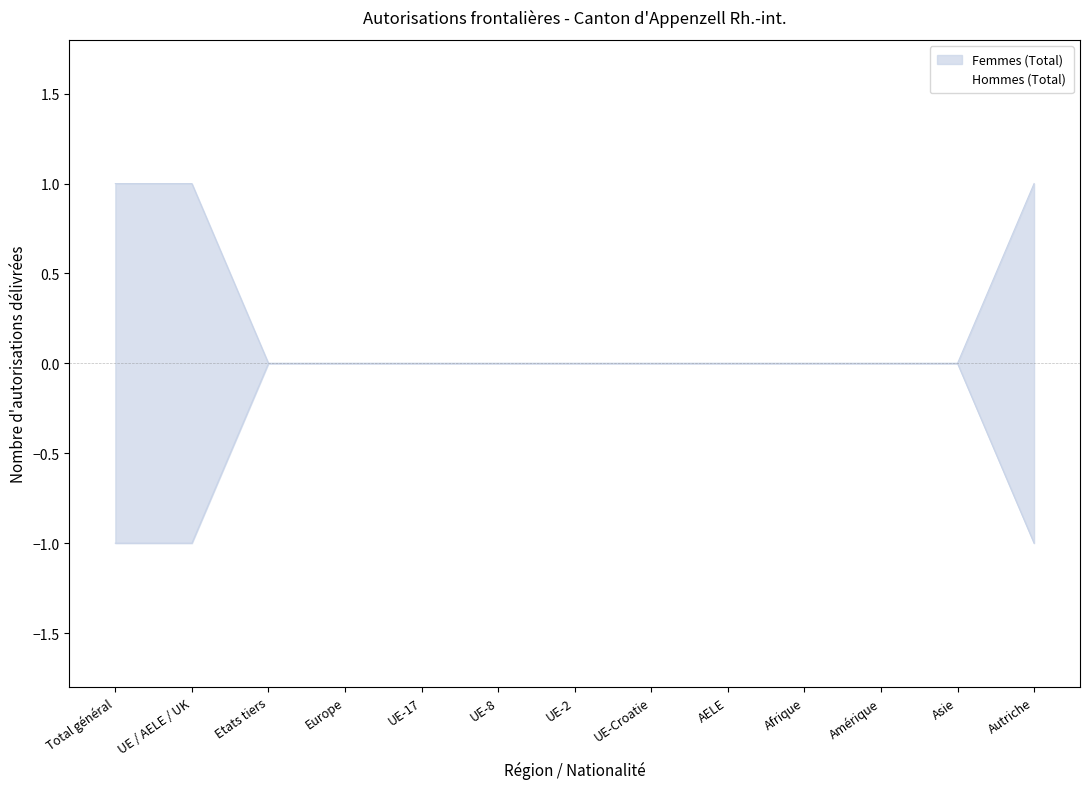

Rank the categories by Femmes (Total) value from lowest to highest.

Etats tiers, Europe, UE-17, UE-8, UE-2, UE-Croatie, AELE, Afrique, Amérique, Asie, Total général, UE / AELE / UK, Autriche